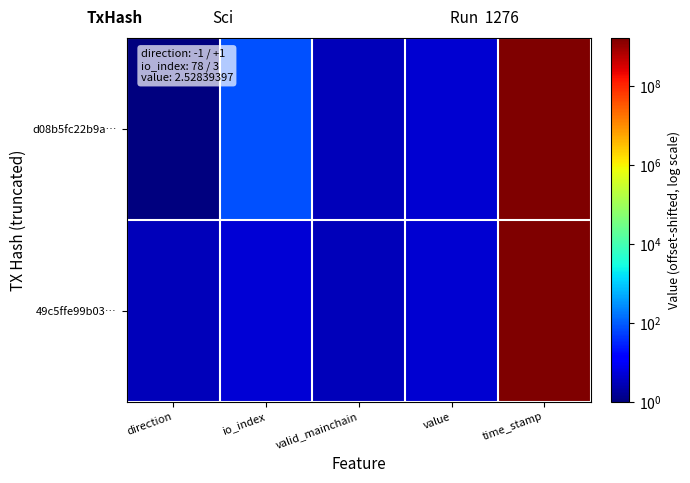

What is the minimum value shown in the chart?

1.0